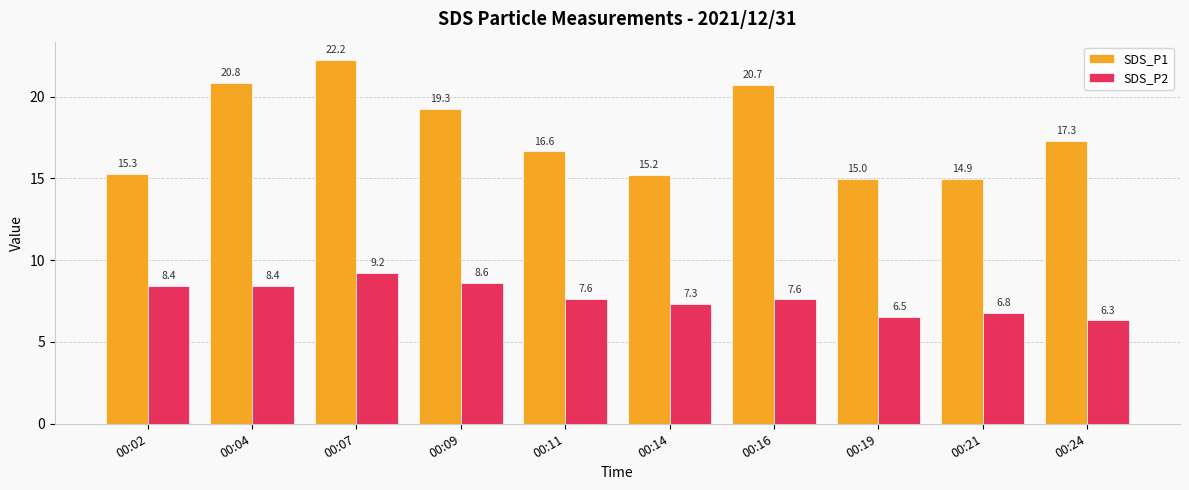

At which category does the chart reach its minimum across all series?

00:24